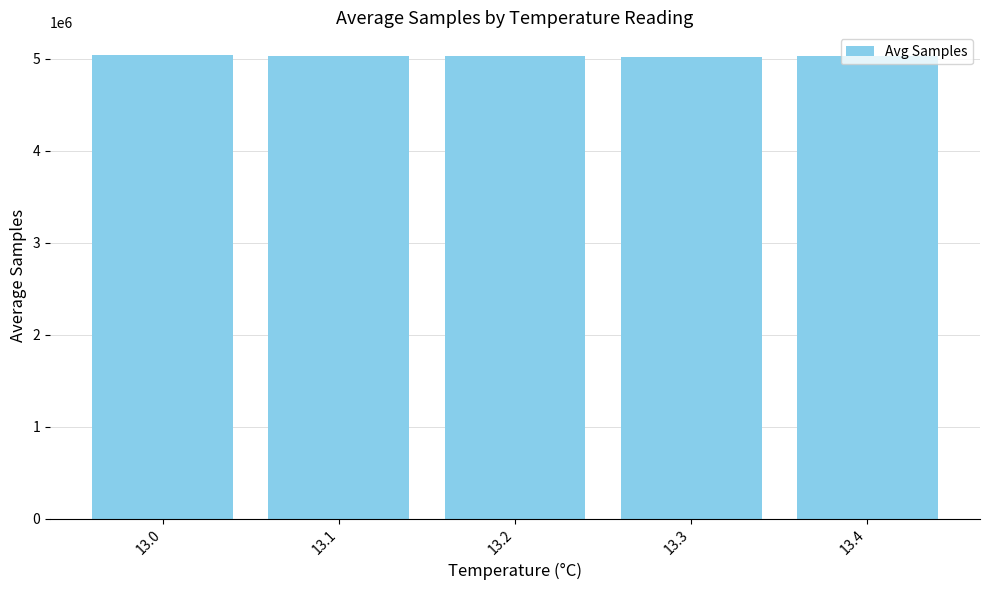

What is the greatest value displayed?

5035210.0